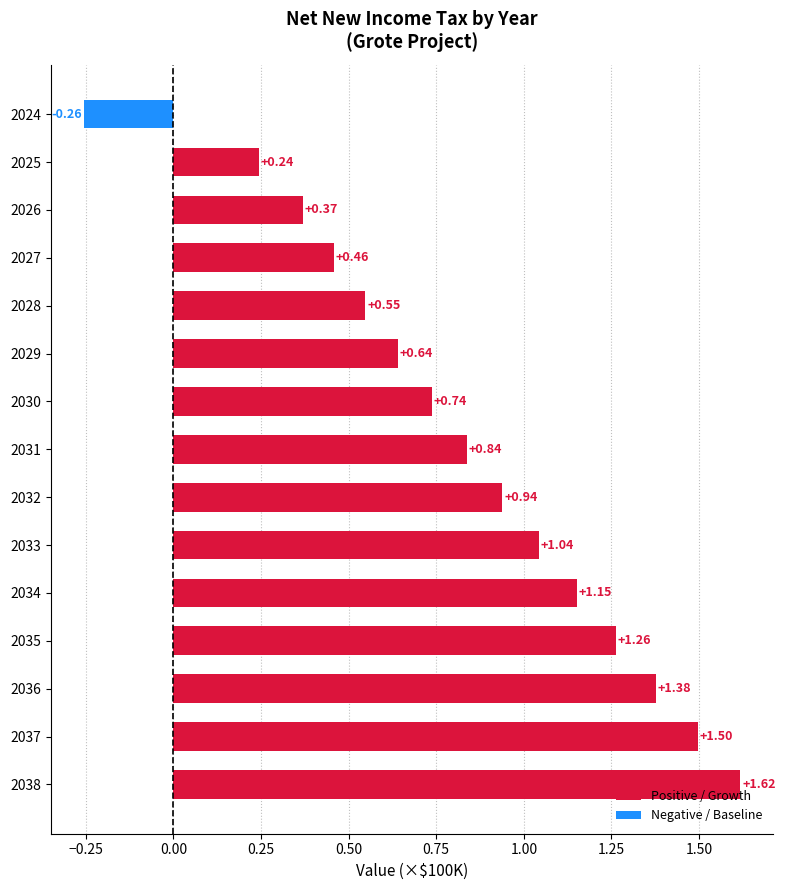

The value at 2031 is 0.4. True or false?

False